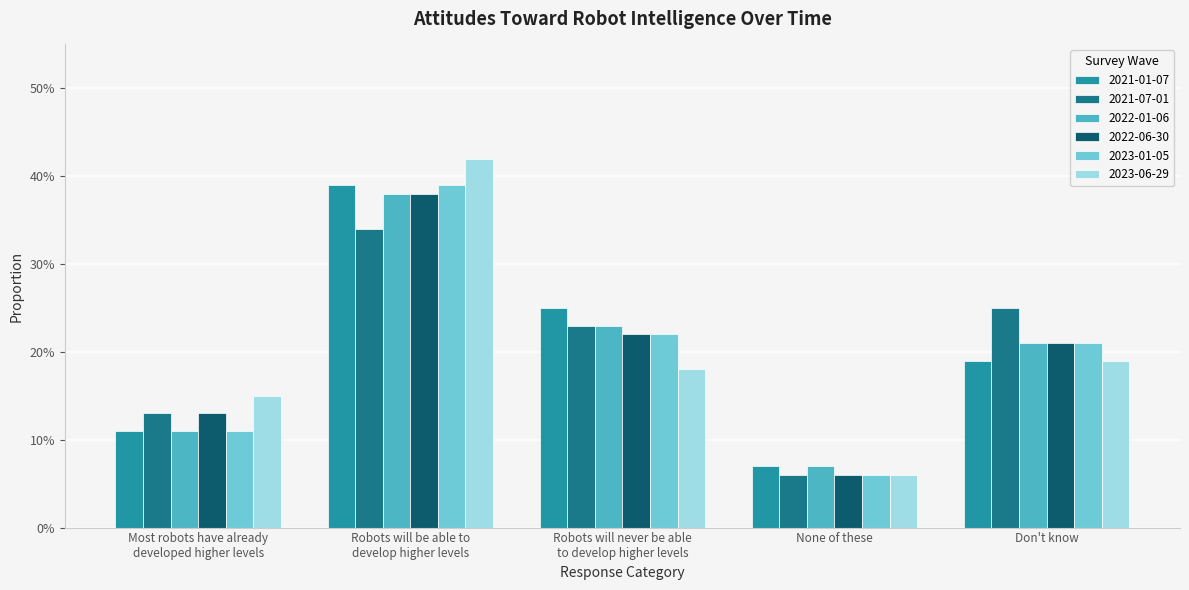

What is the total value across all series at Don't know?

1.3